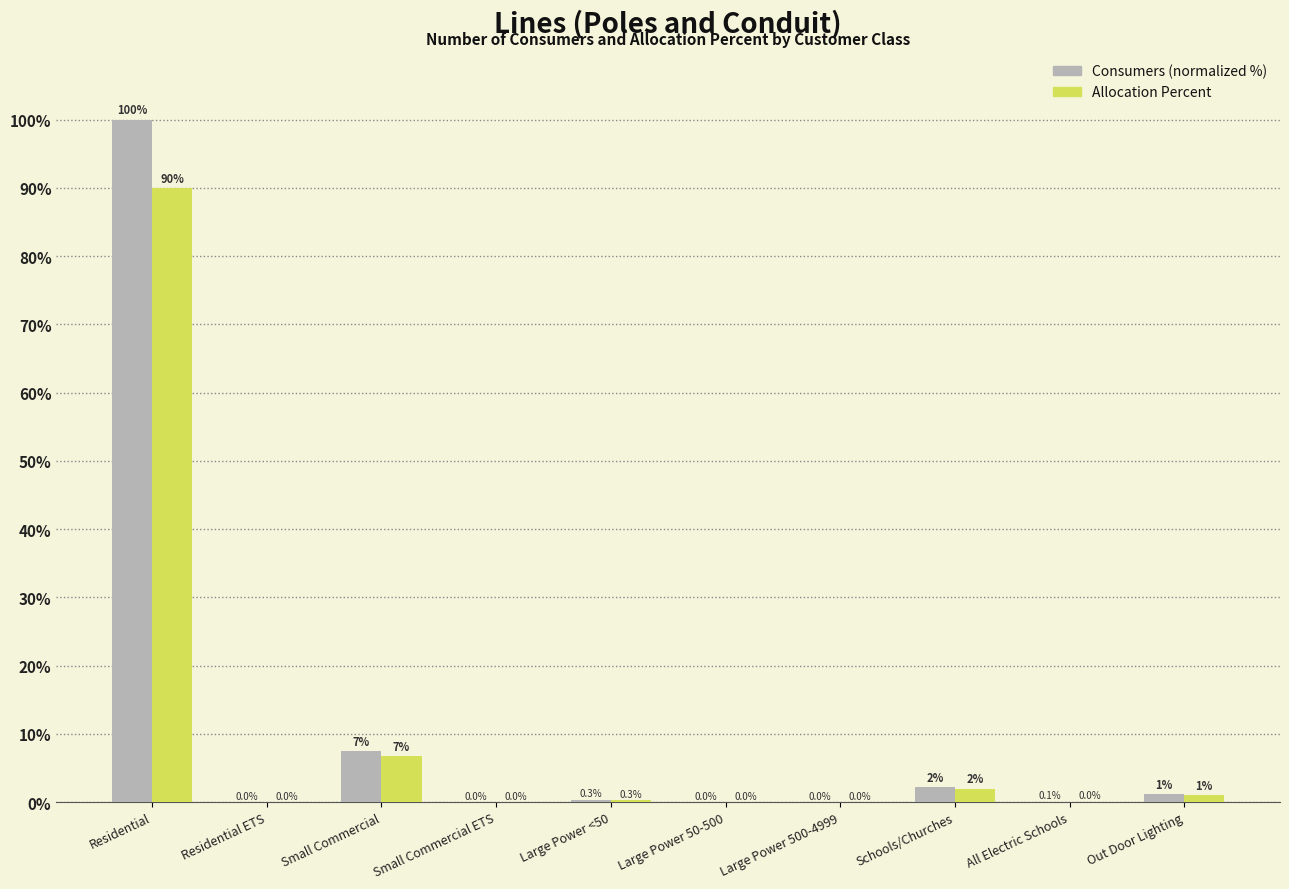

At which category does the chart reach its peak across all series?

Residential